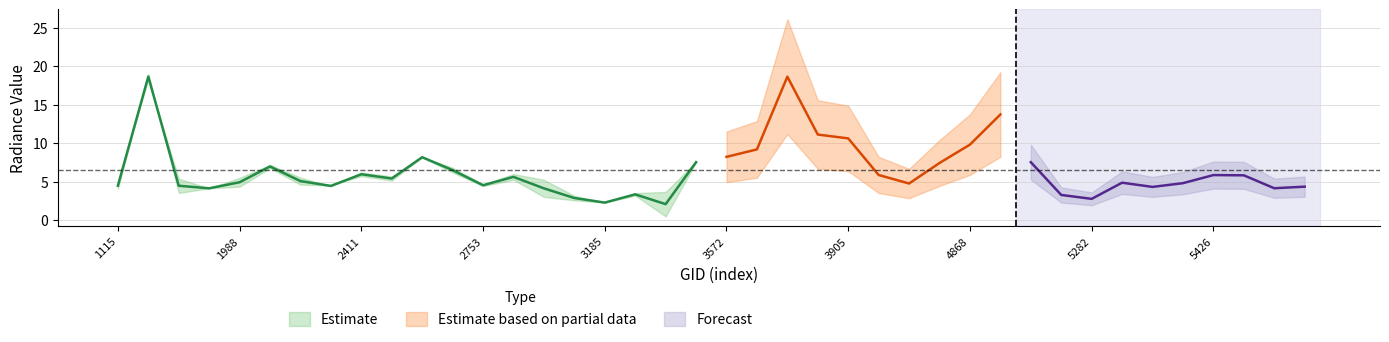

What is the maximum value for rade9_mult_nadir_norm?

19.0